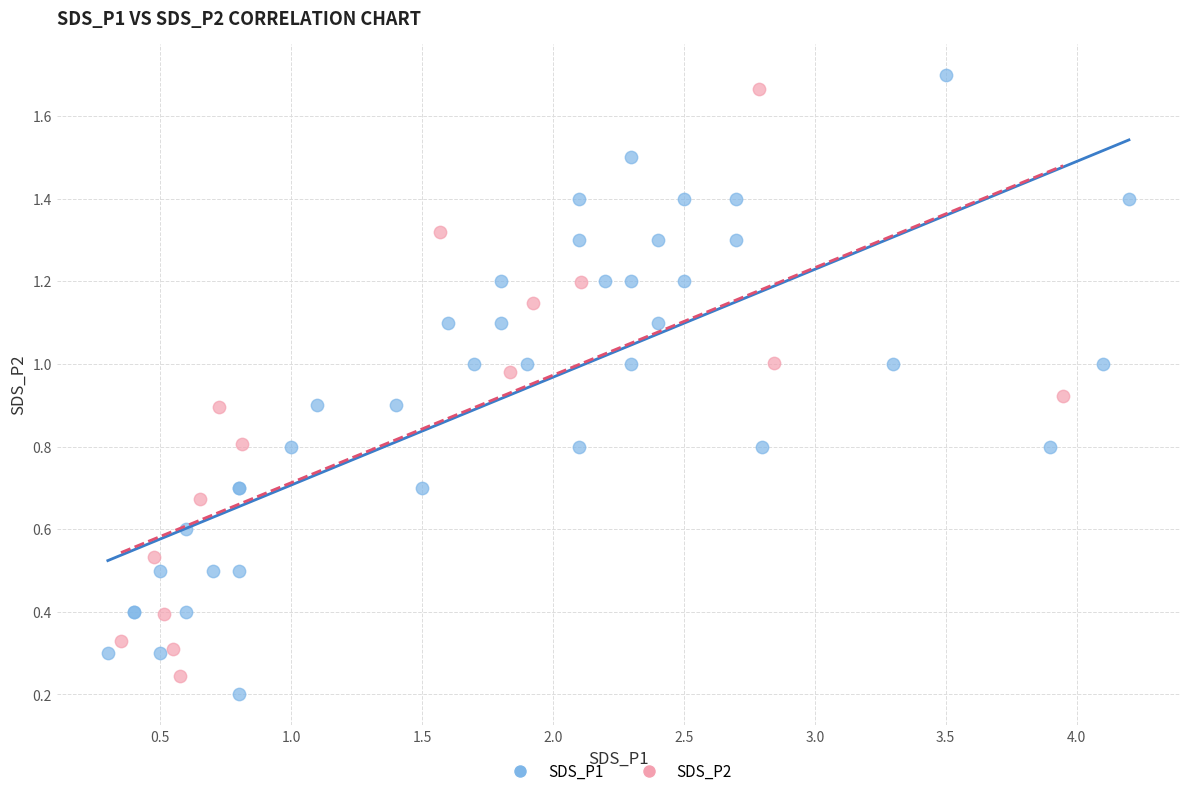

Which series has the largest Y range (max minus min)?

SDS_P1